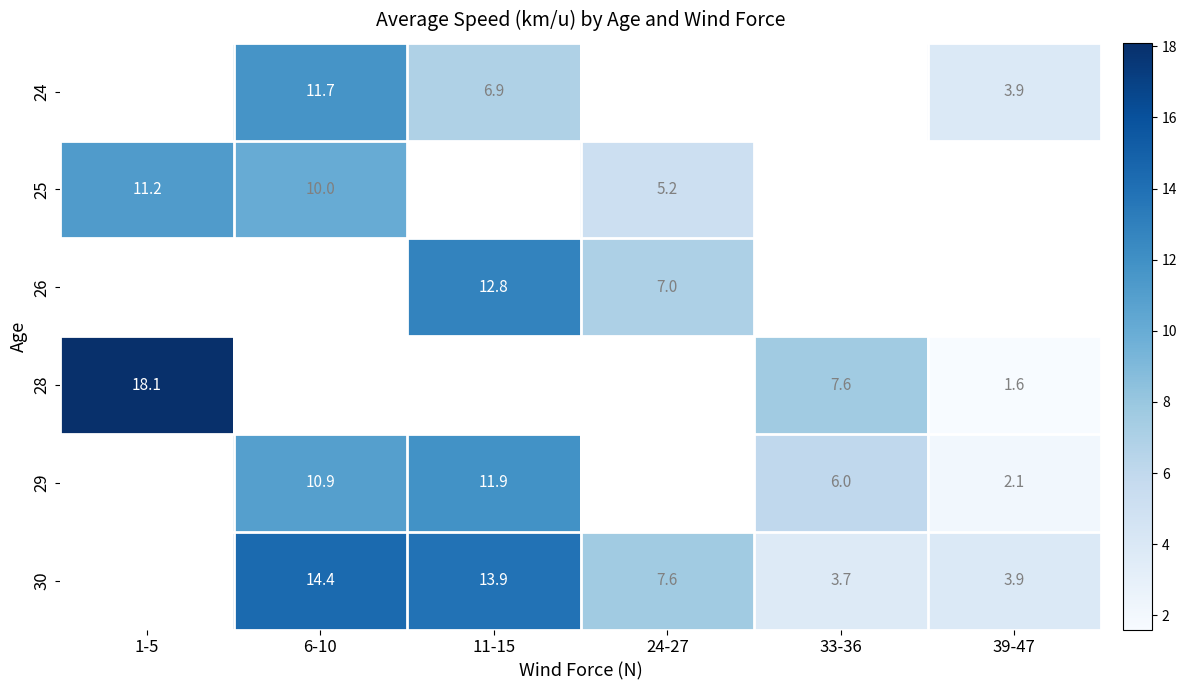

Is it true that 29 equals 10.9 at 6-10?

True